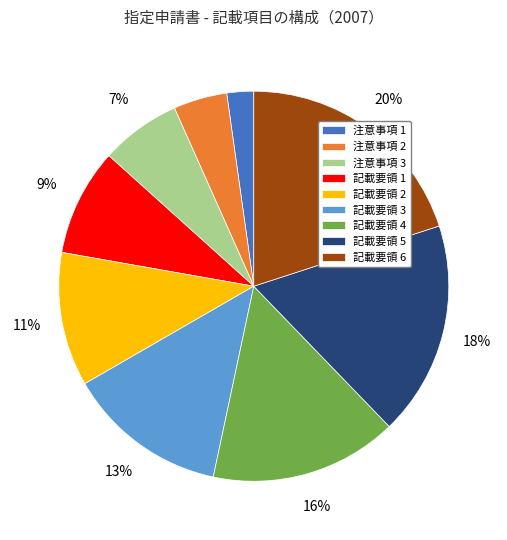

How many segments does this pie chart have?

9